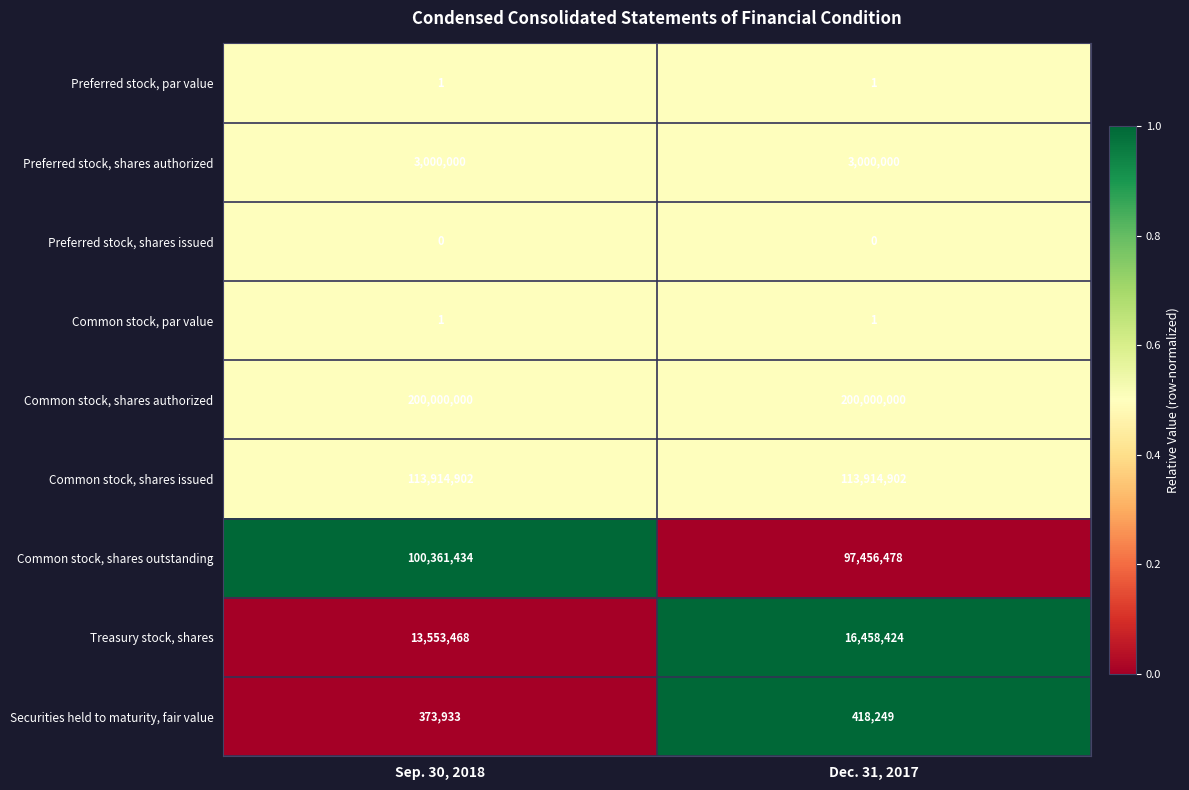

The Common stock, par value series shows 0 at Sep. 30, 2018. True or false?

False